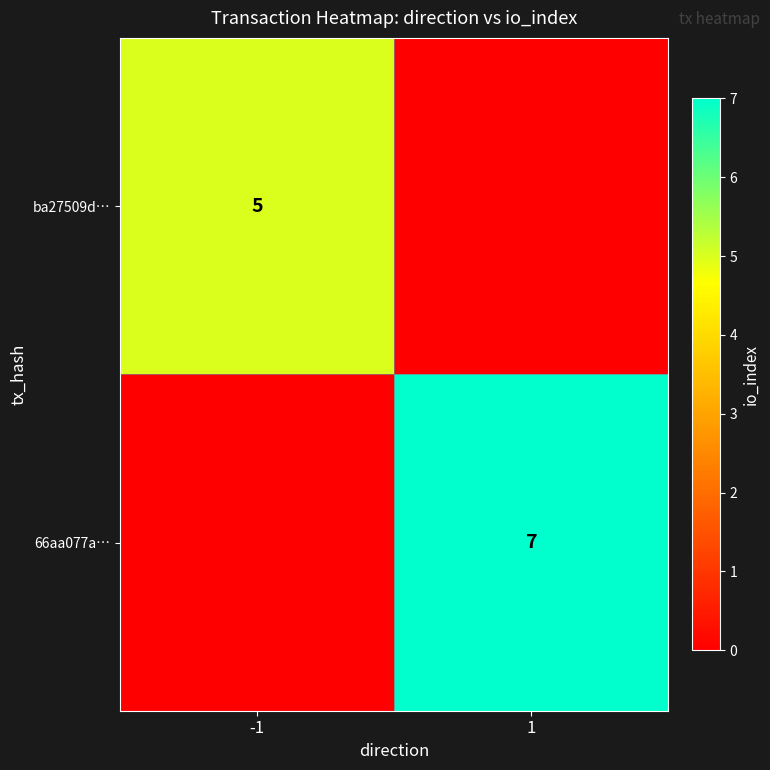

What is the spread (max minus min) of values at -1?

5